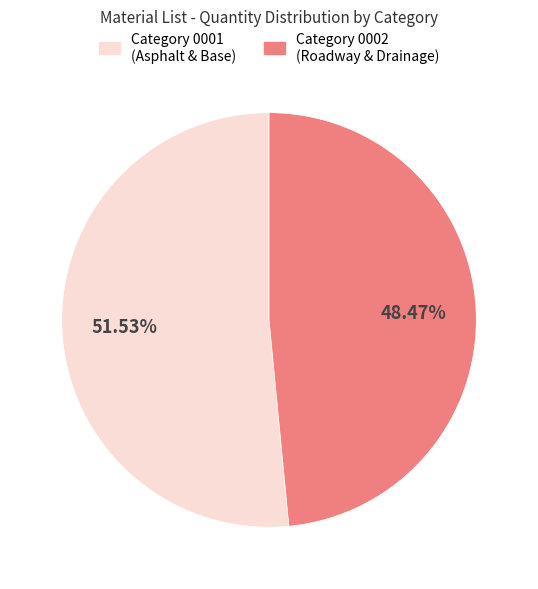

Is there any slice that represents more than half of the pie?

Yes